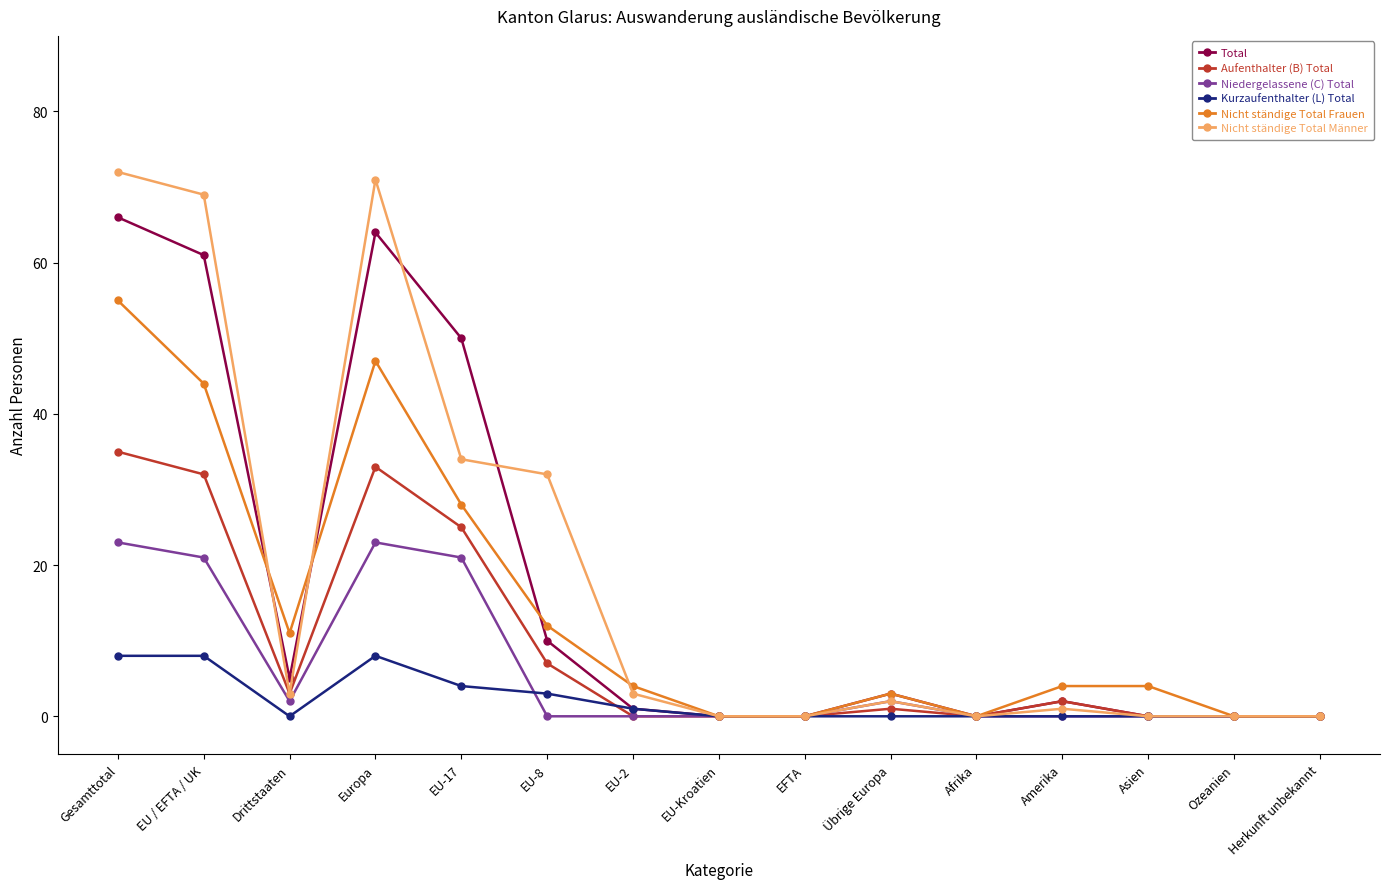

True or false: Total has more than 2 points higher than both neighbors.

True